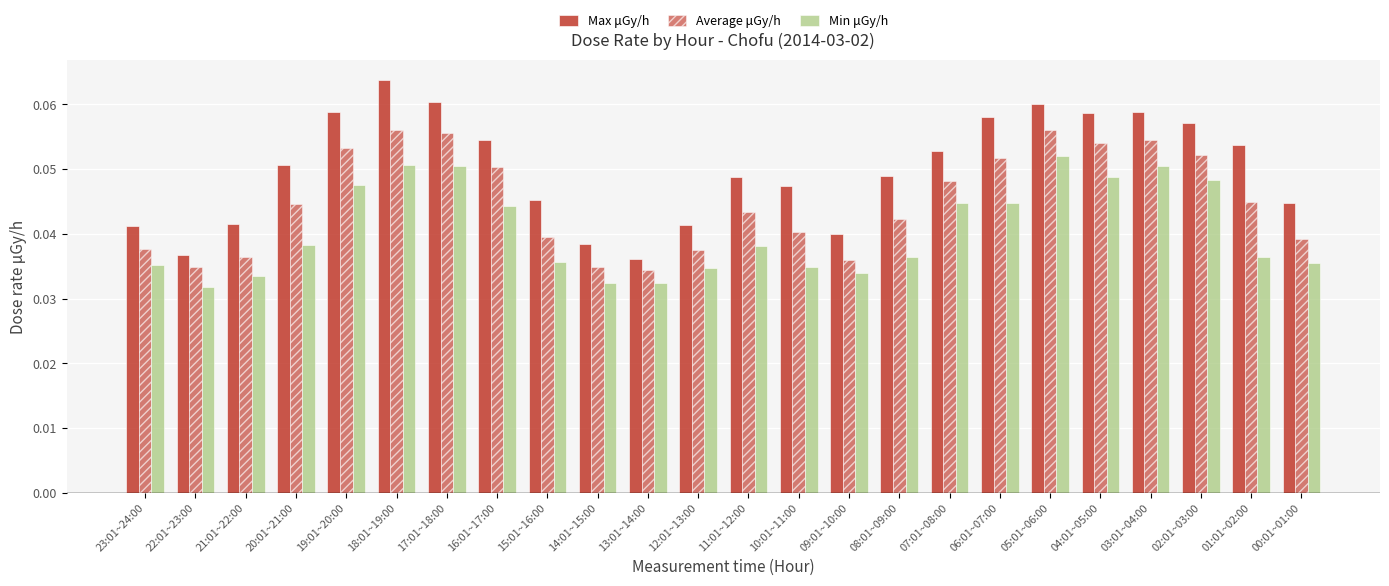

The Min μGy/h series shows 0.1 at 08:01~09:00. True or false?

False